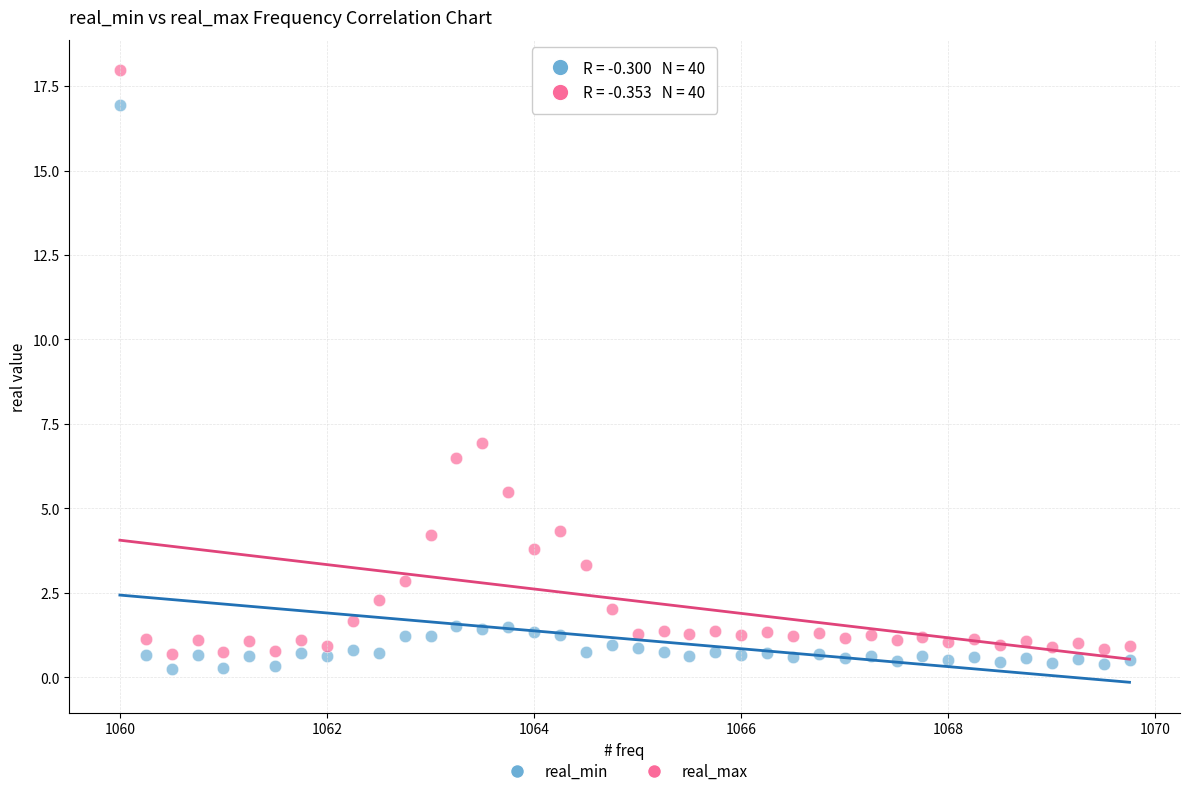

What are all the series names shown in the legend?

real_min, real_max